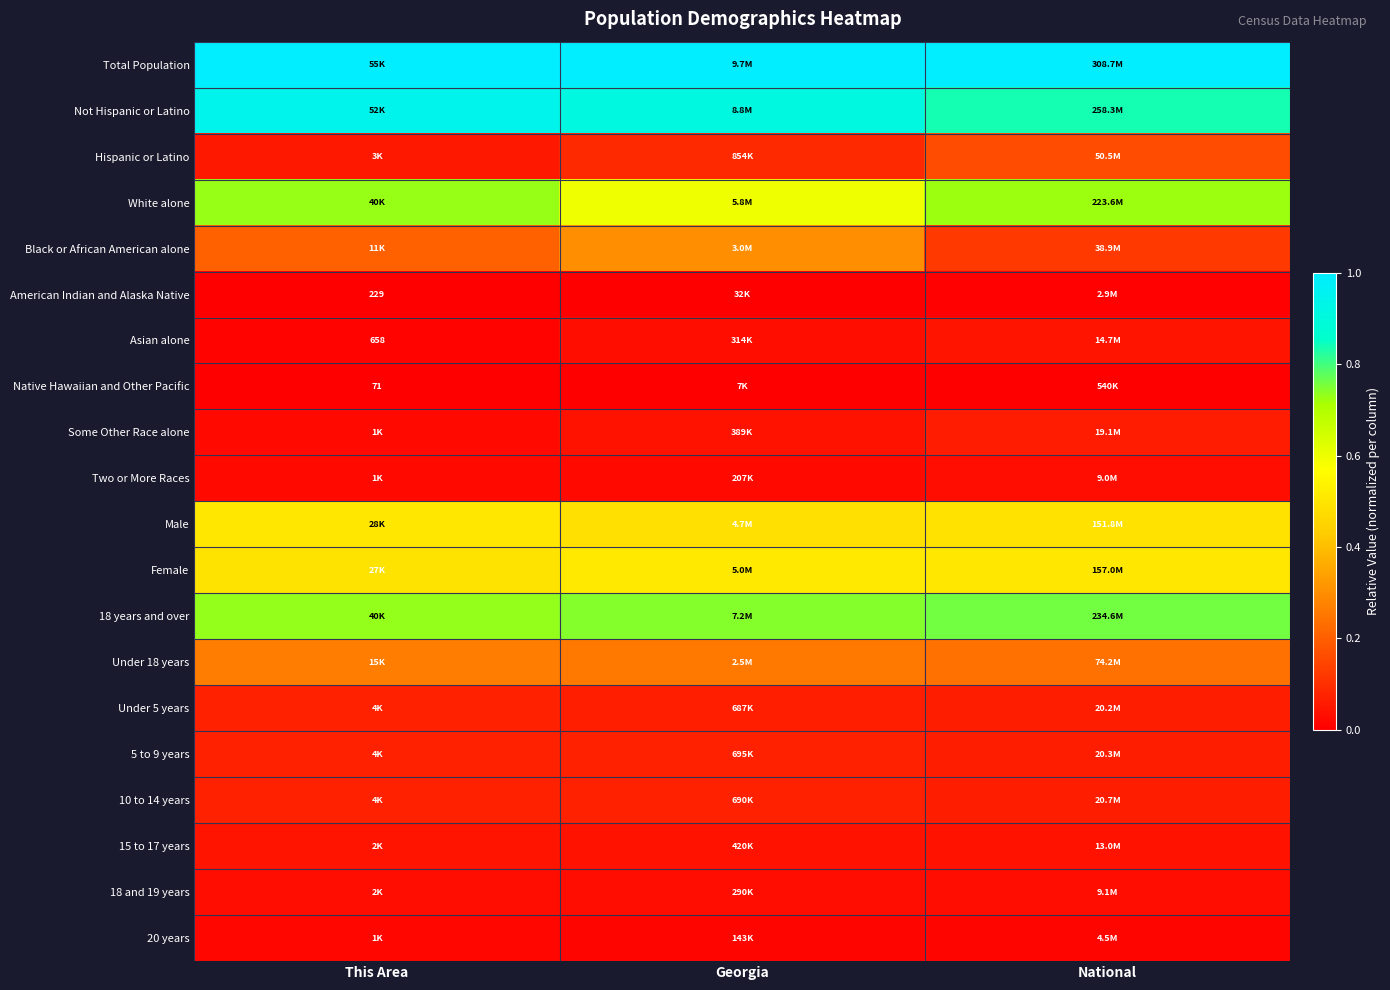

List the series in order of their peak value, highest first.

Total Population, Not Hispanic or Latino, 18 years and over, White alone, Female, Male, Black or African American alone, Under 18 years, Hispanic or Latino, 10 to 14 years, Under 5 years, 5 to 9 years, Some Other Race alone, Asian alone, 15 to 17 years, 18 and 19 years, Two or More Races, 20 years, American Indian and Alaska Native, Native Hawaiian and Other Pacific